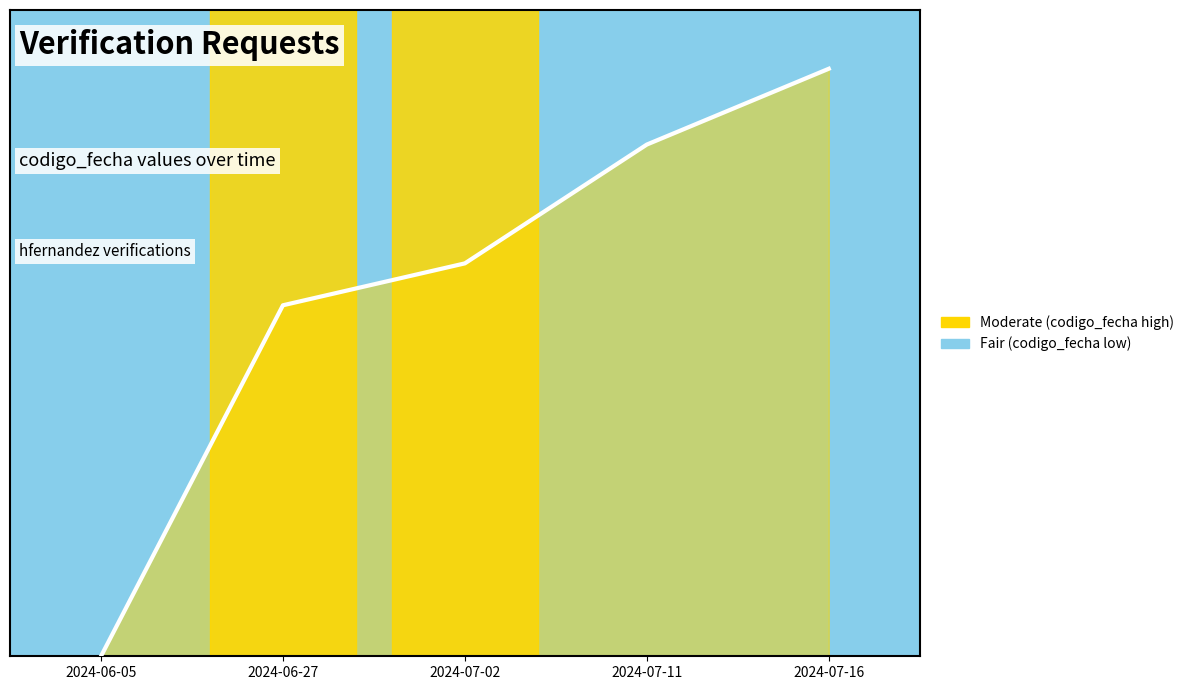

Reading right to left, extract all data points from this chart.

1.0	0.9	0.7	0.6	0.0